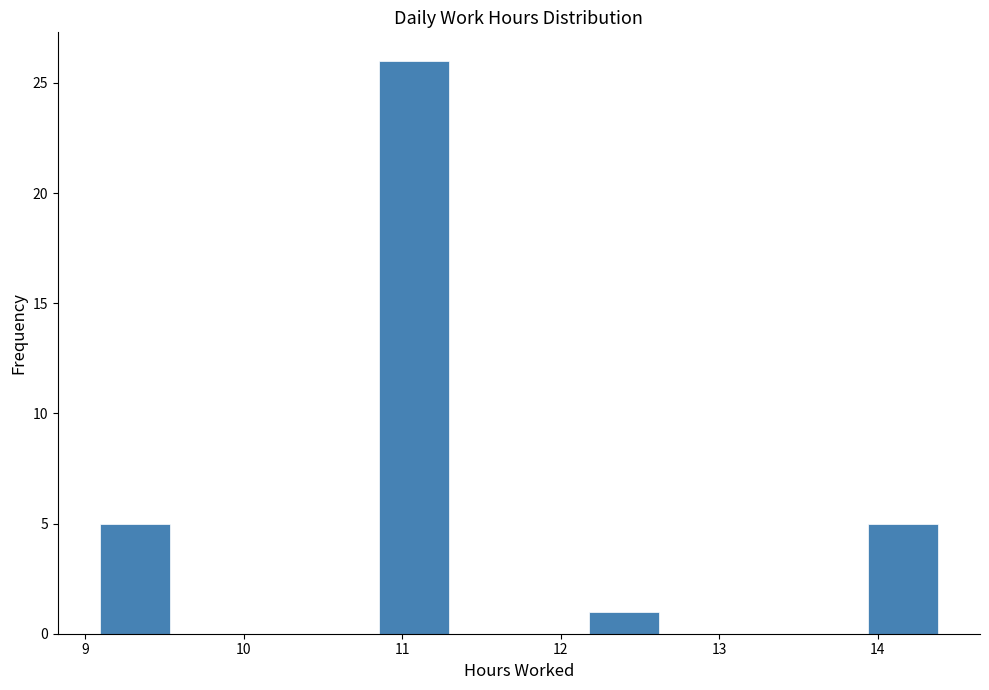

Reading left to right, transcribe this chart: for each bar, give the range it covers on the x-axis and its height. Neither the bar edges nor the heights are printed on the chart, so give them approximately, as read against the axes.

9.1 to 9.5: 5
9.5 to 10.0: 0
10.0 to 10.4: 0
10.4 to 10.9: 0
10.9 to 11.3: 26
11.3 to 11.7: 0
11.7 to 12.2: 0
12.2 to 12.6: 1
12.6 to 13.1: 0
13.1 to 13.5: 0
13.5 to 13.9: 0
13.9 to 14.4: 5